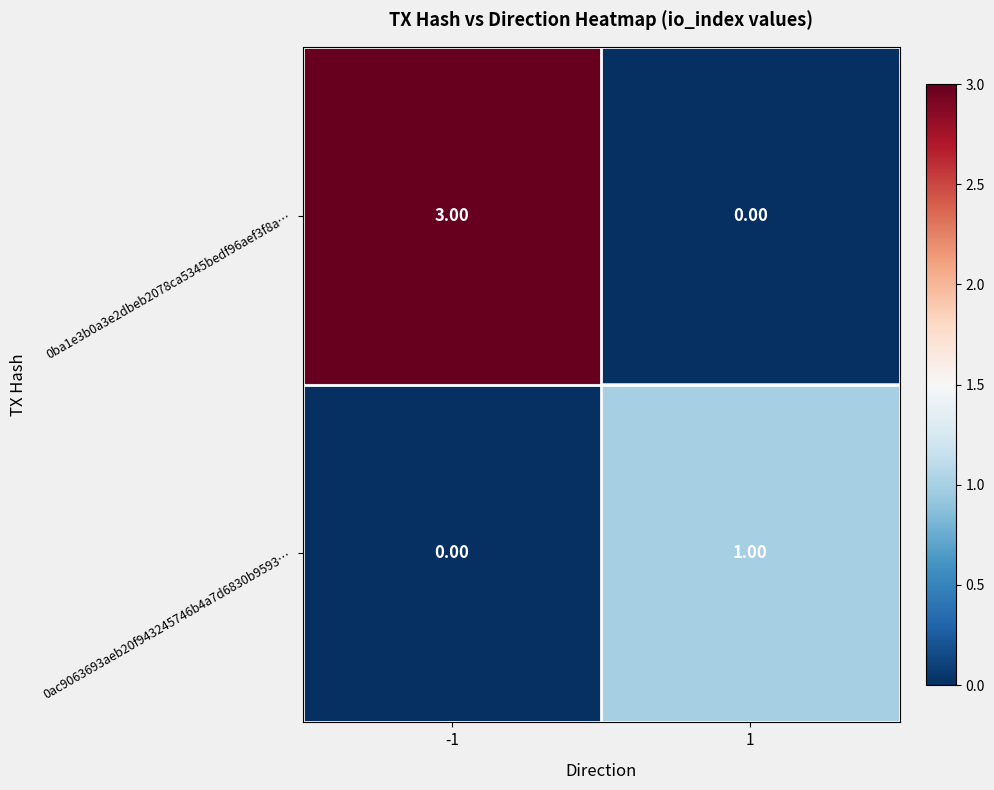

At which category is the sum across all series the highest?

-1